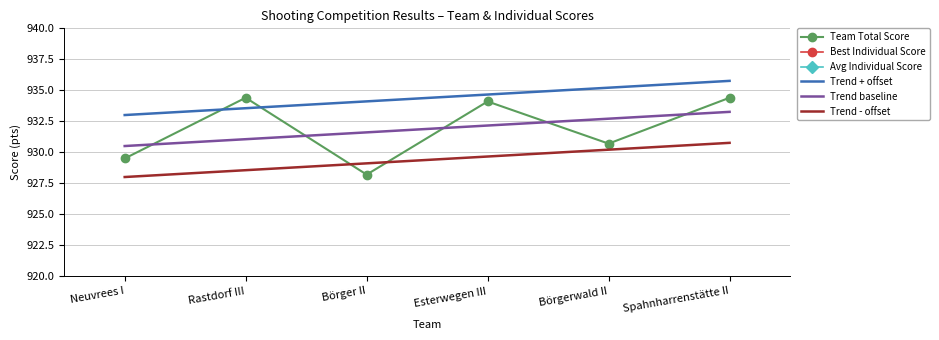

The Trend baseline series shows 644.6 at Esterwegen III. True or false?

False